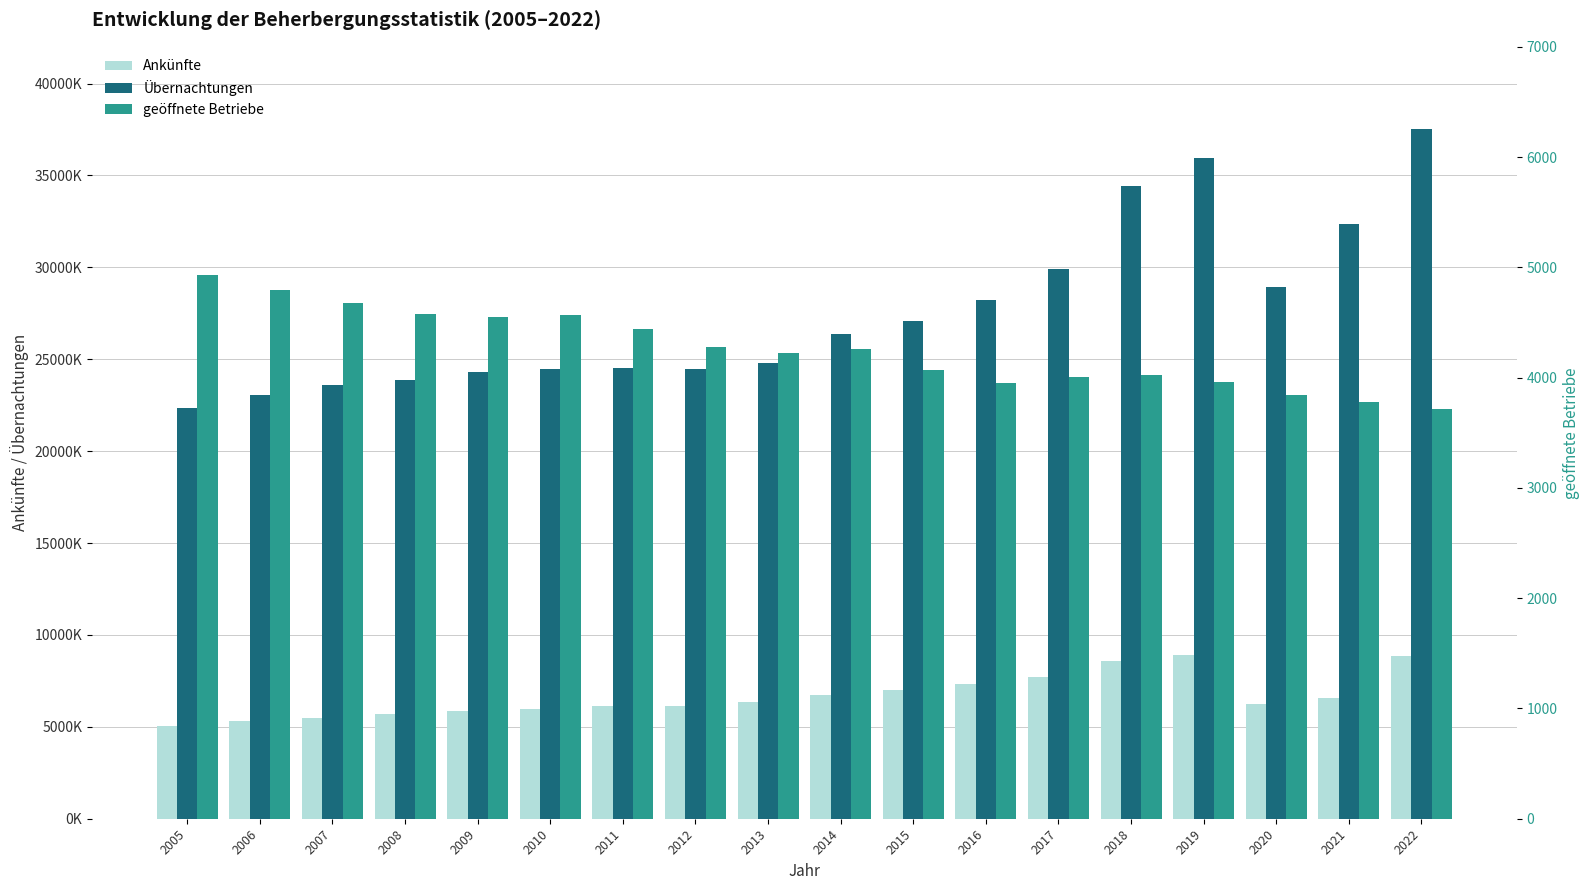

What is the difference between the Übernachtungen values at 2006 and 2014?

3303353